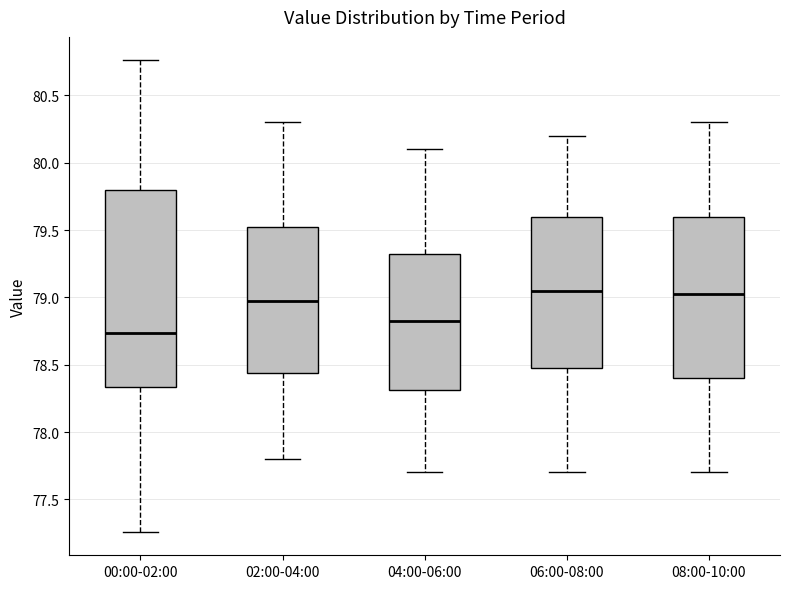

Which box has the lowest median line?

00:00-02:00